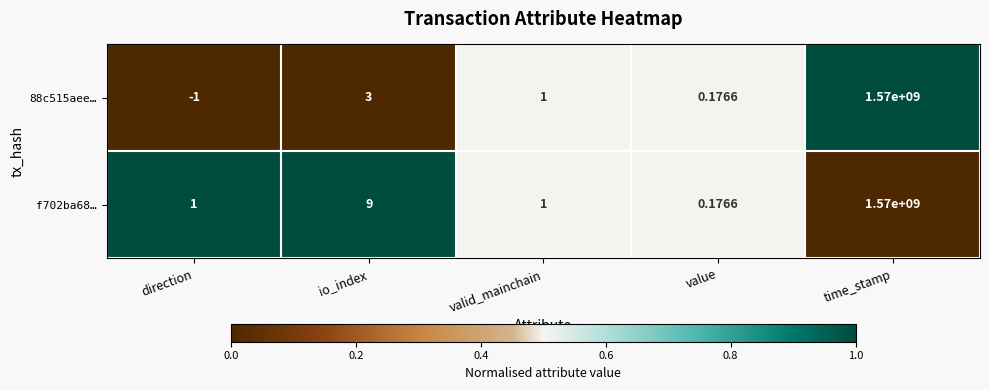

Which category has the lowest value in the f702ba68… series?

value